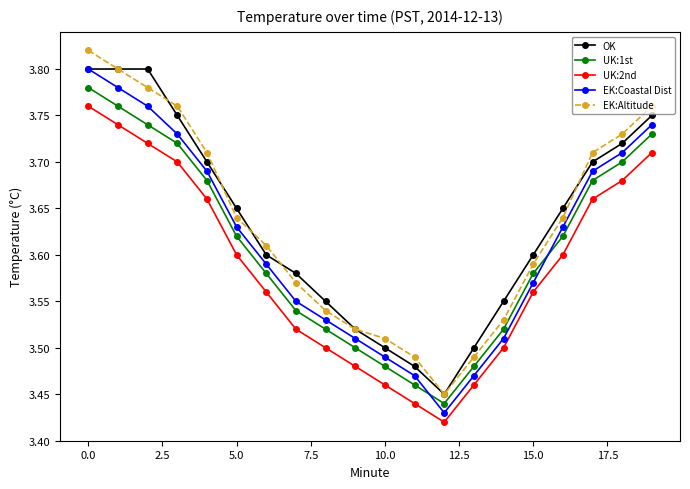

What is the label of the 10th point from the right?

10